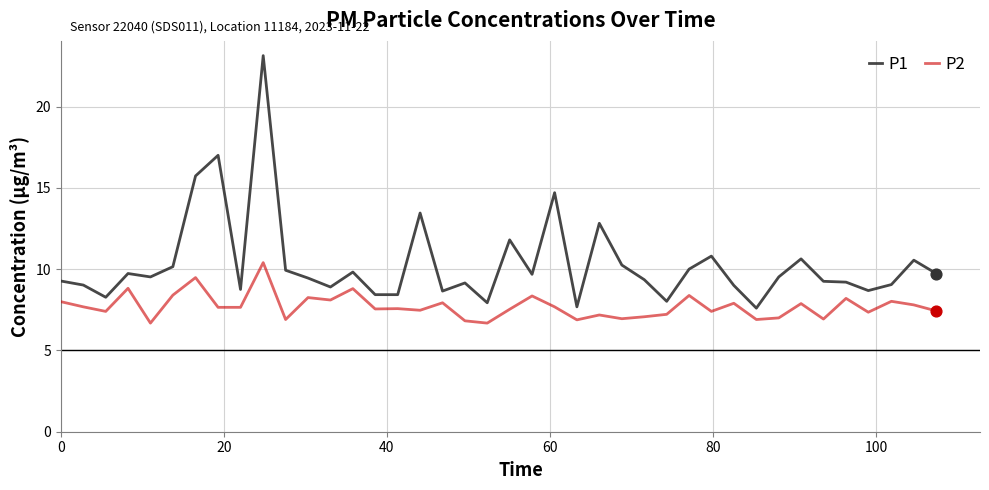

At how many categories does at least one series exceed 11?

7